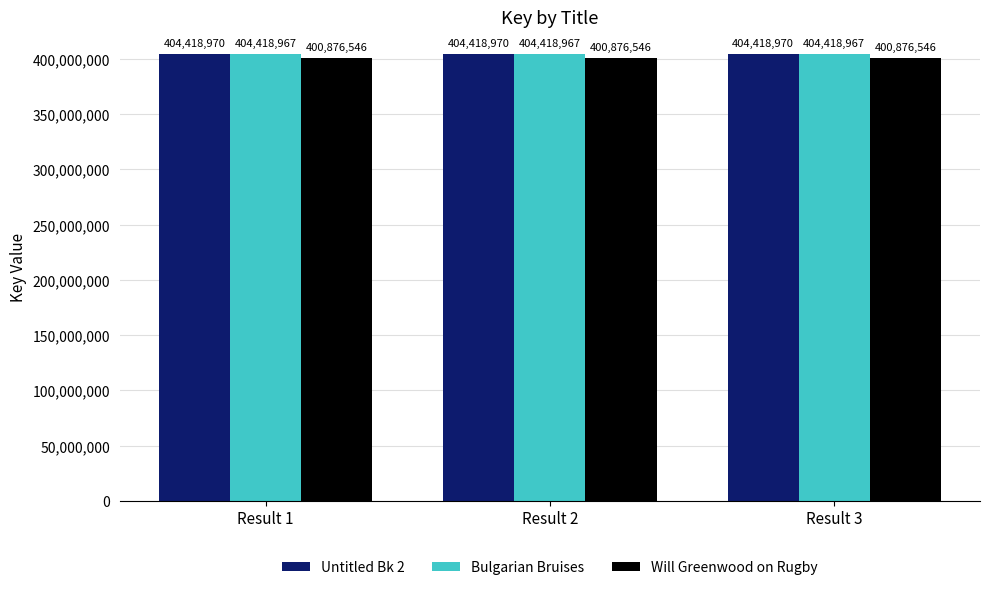

What is the average value of the Will Greenwood on Rugby series?

400876546